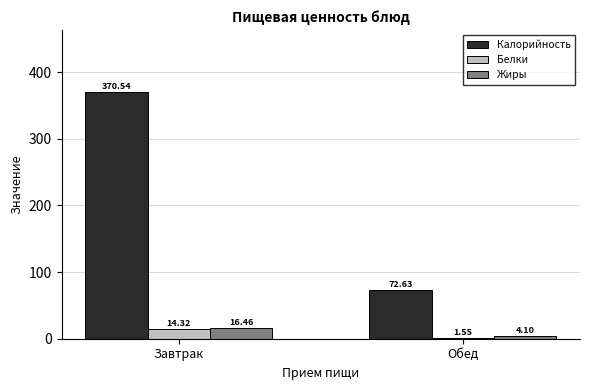

Does the chart contain stacked bars?

No